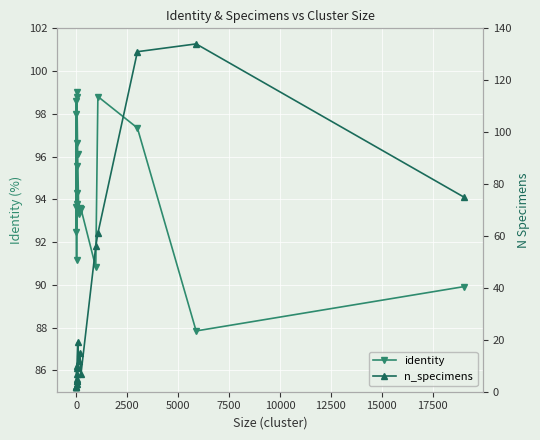

How many lines are shown in the chart?

2